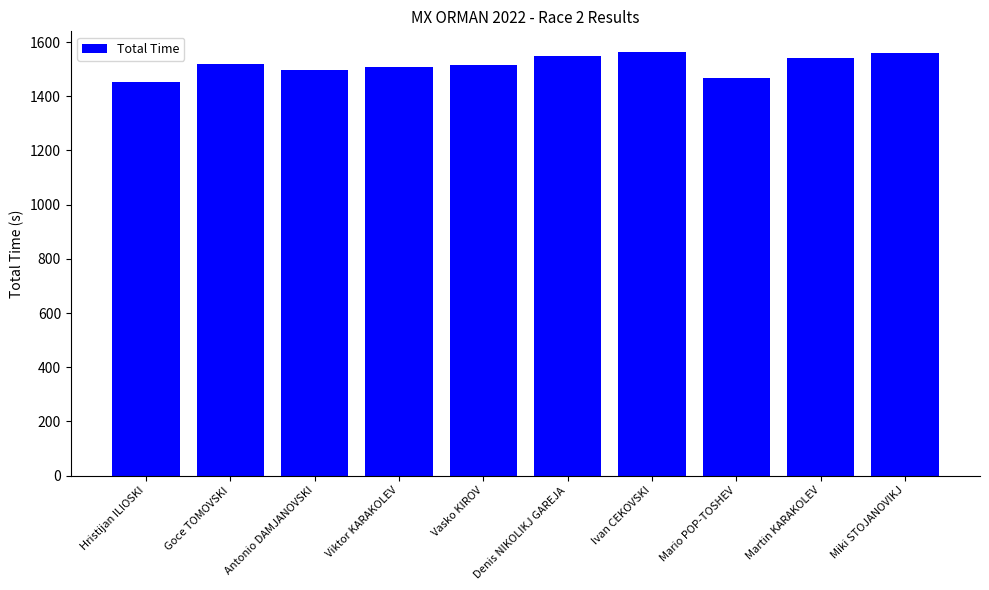

Which has a higher value, Denis NIKOLIKJ GAREJA or Hristijan ILIOSKI?

Denis NIKOLIKJ GAREJA